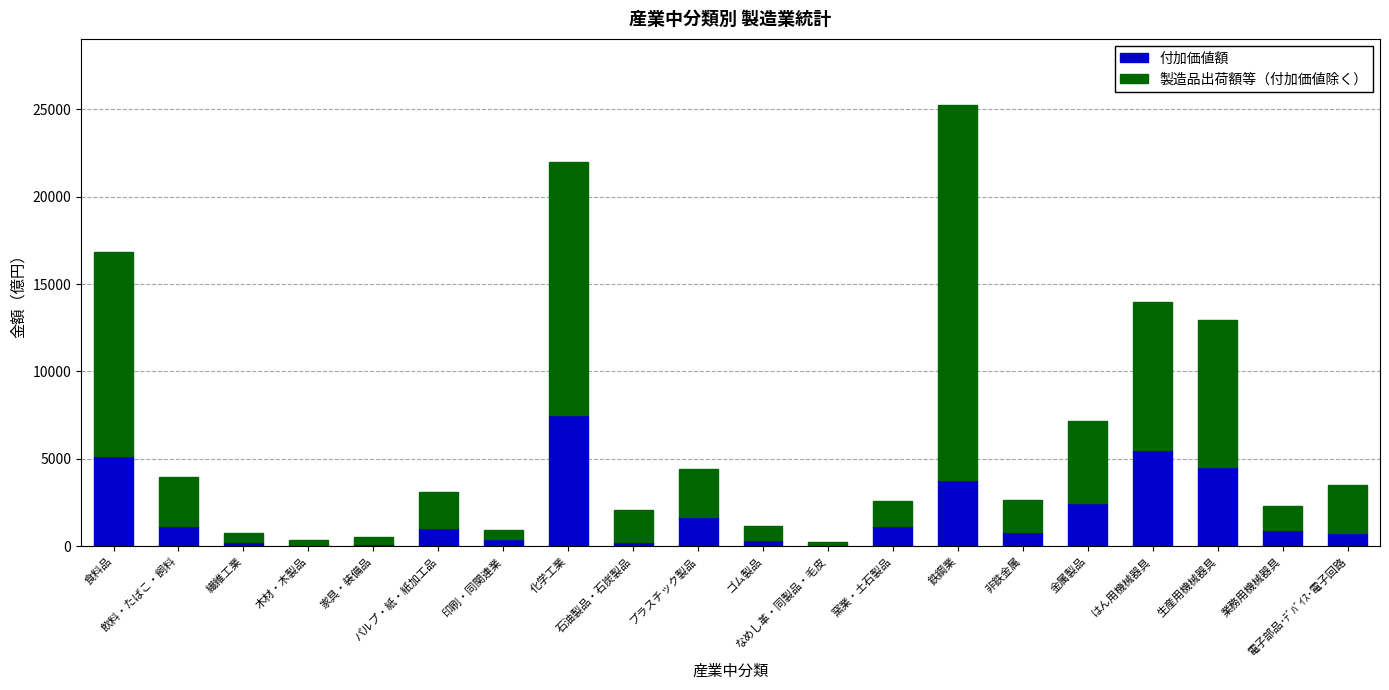

What is the average value of the 付加価値額 series?

1902.7